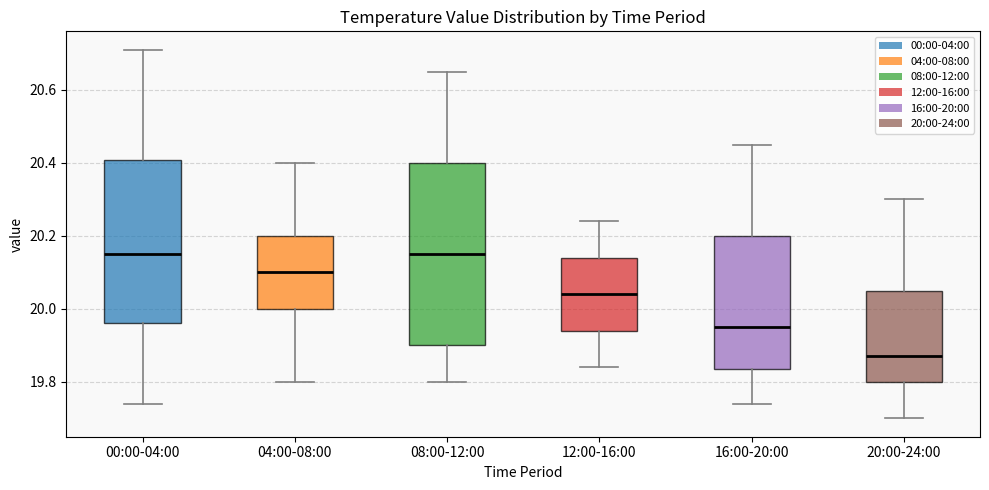

Reading left to right, read every box against the y-axis: the position of its median line, the range the box covers, and the ends of its whiskers. The values are not printed on the chart, so give them approximately, as read against the axis.

00:00-04:00: median 20.16, box 19.96 to 20.40, whiskers 19.74 to 20.72
04:00-08:00: median 20.10, box 20.00 to 20.20, whiskers 19.80 to 20.40
08:00-12:00: median 20.16, box 19.90 to 20.40, whiskers 19.80 to 20.66
12:00-16:00: median 20.04, box 19.94 to 20.14, whiskers 19.84 to 20.24
16:00-20:00: median 19.96, box 19.84 to 20.20, whiskers 19.74 to 20.46
20:00-24:00: median 19.88, box 19.80 to 20.06, whiskers 19.70 to 20.30